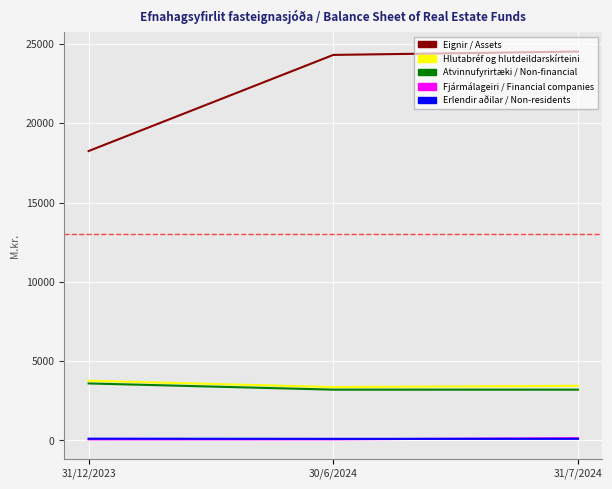

What is the minimum value for Hlutabréf og hlutdeildarskírteini?

3364.6